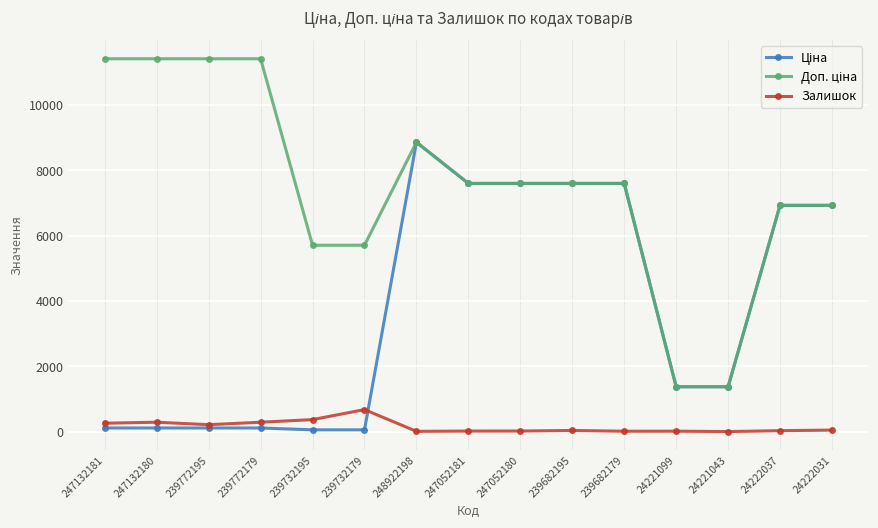

In Залишок, how many points are lower than both neighbors (excluding endpoints)?

4